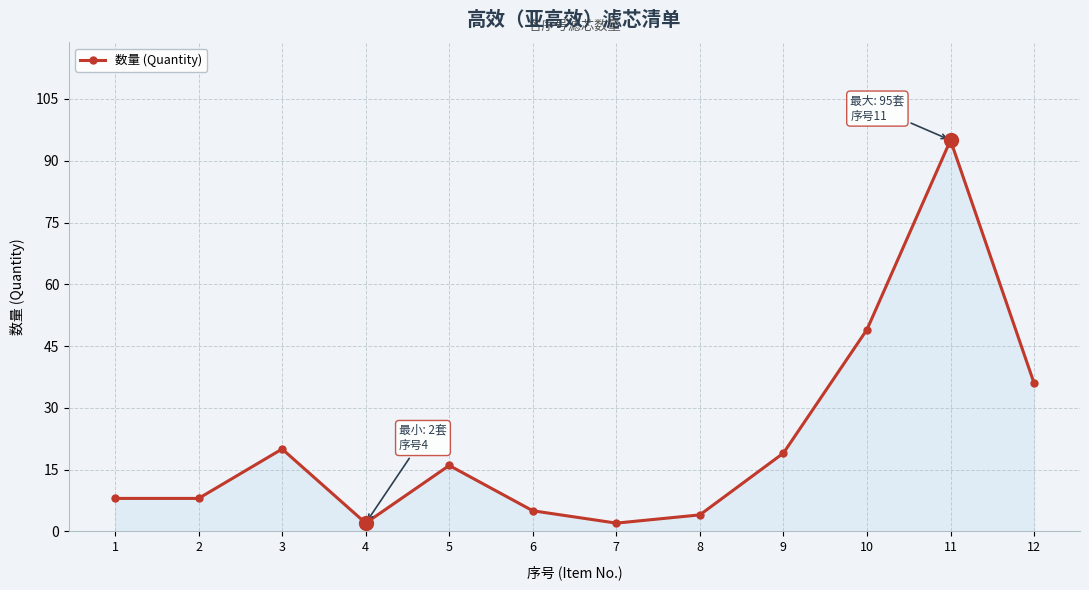

What is the difference between the maximum and second lowest values?

93